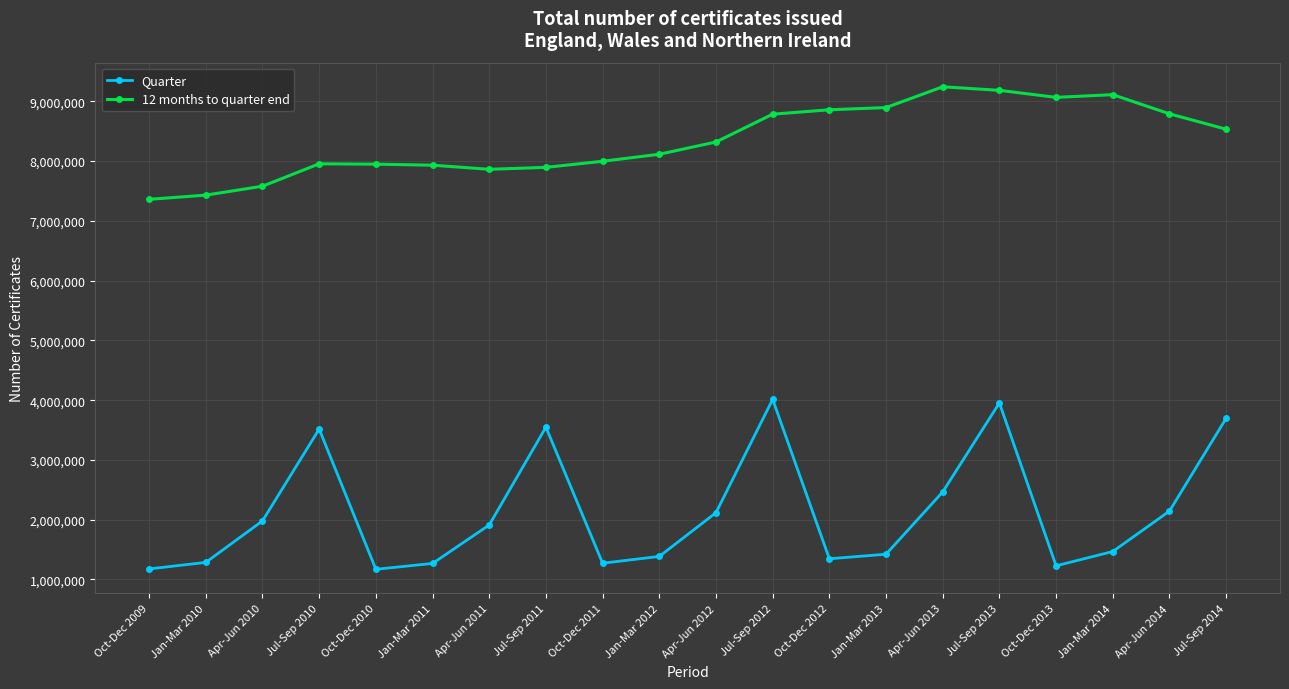

True or false: 12 months to quarter end and Quarter intersect in this chart.

False